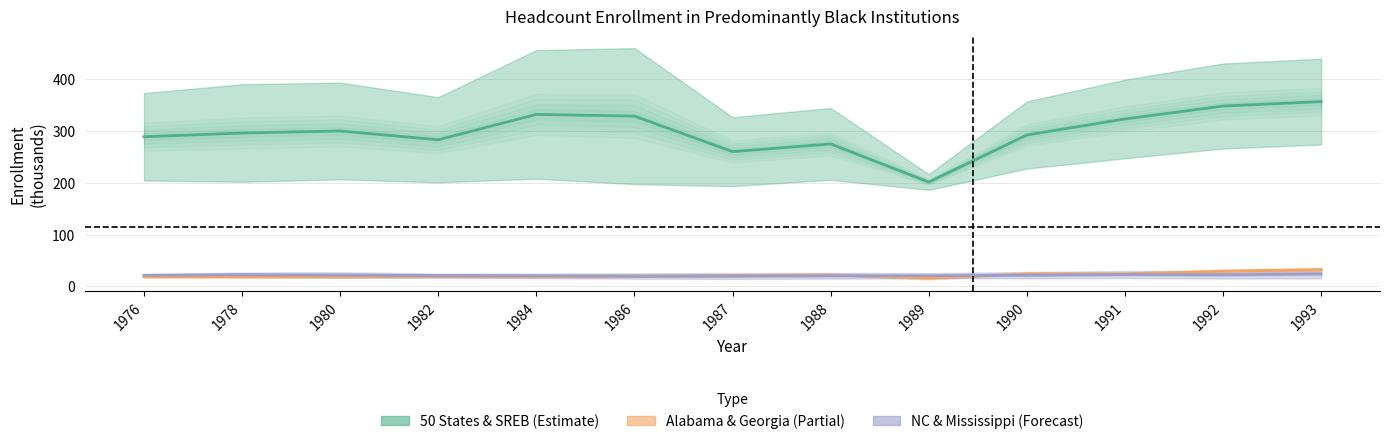

What is the average value of the NC & Mississippi (mid) series?

21.6